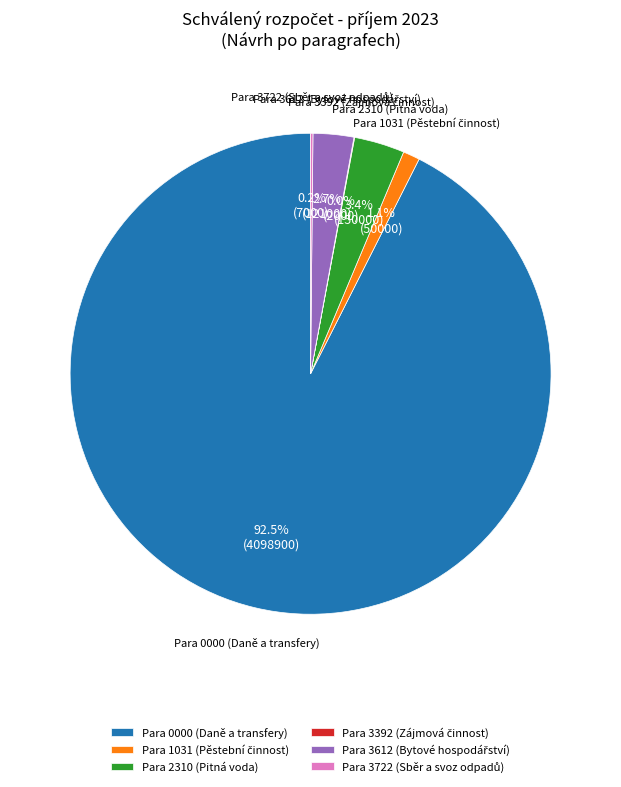

What is the largest slice in the pie chart?

Para 0000 (Daně a transfery)